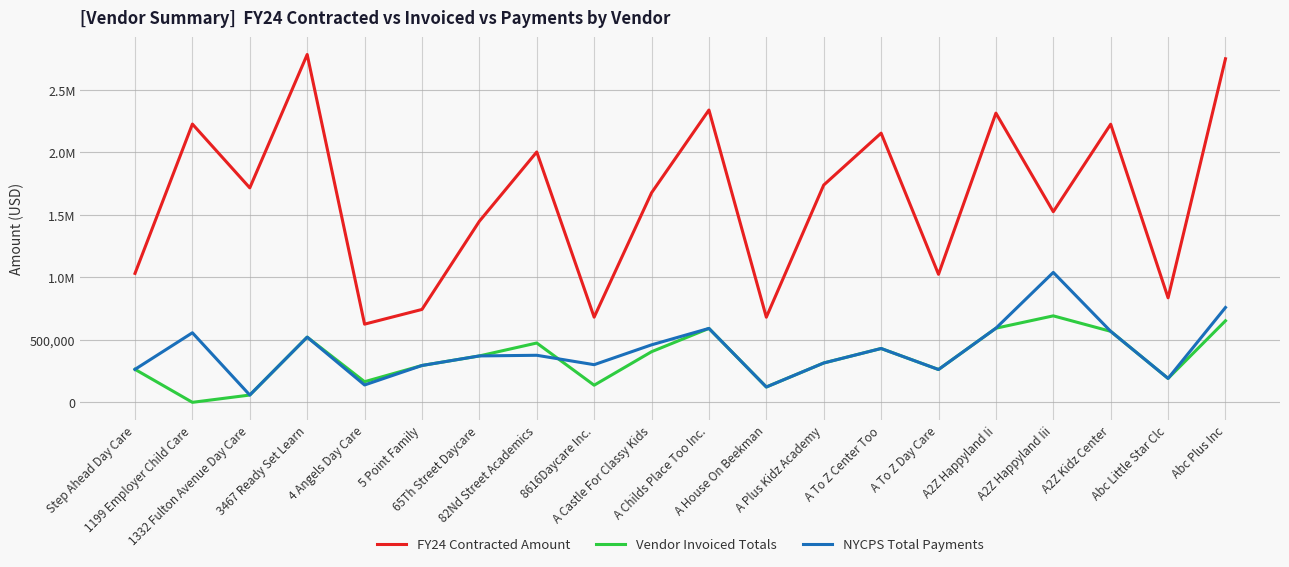

What are all the series names shown in the legend?

FY24 Contracted Amount, Vendor Invoiced Totals, NYCPS Total Payments